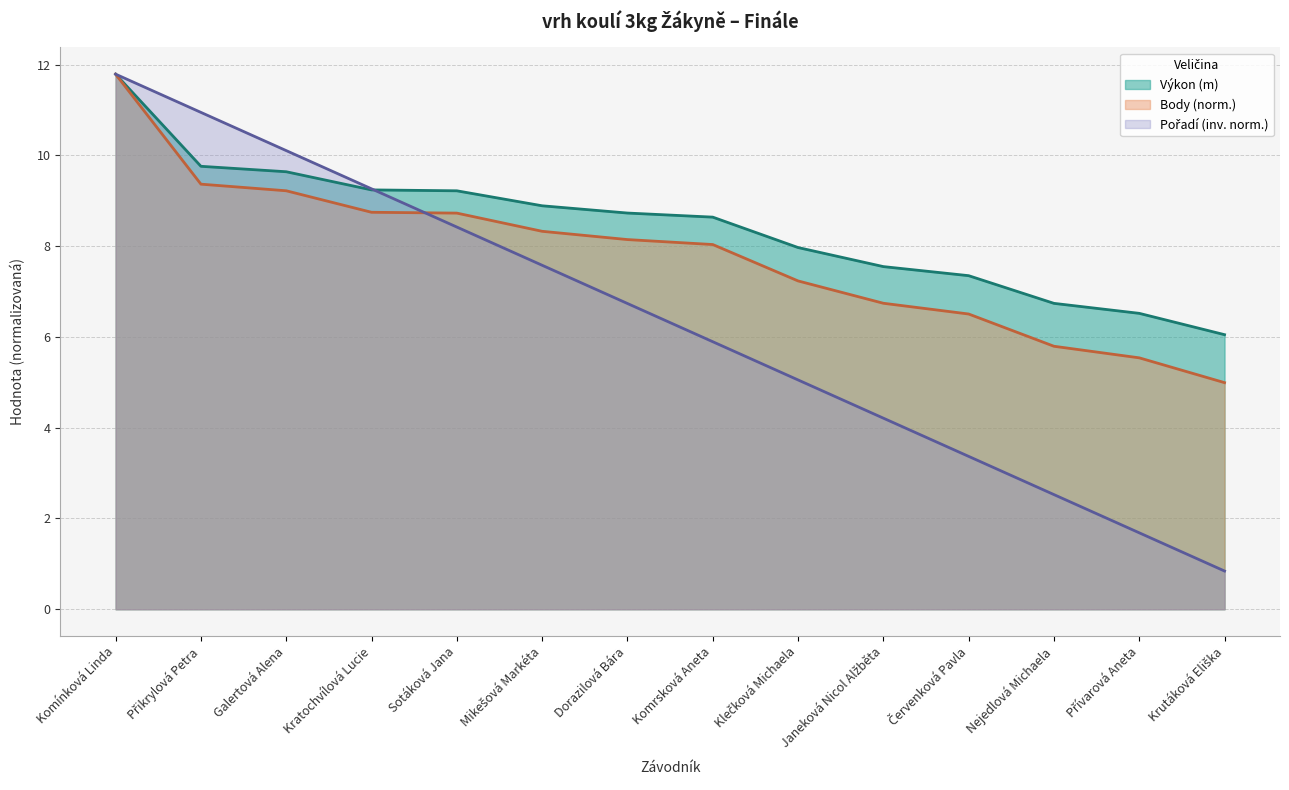

Count the number of categories in the chart.

14